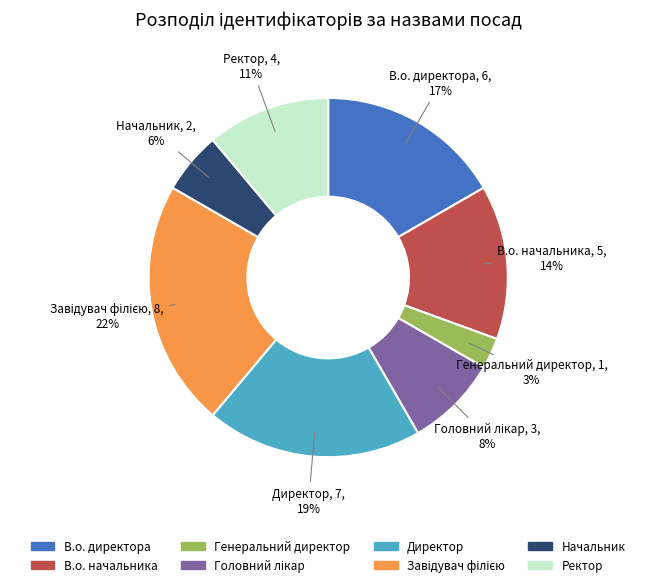

To the nearest percent, what percentage of the pie is В.о. директора?

17%